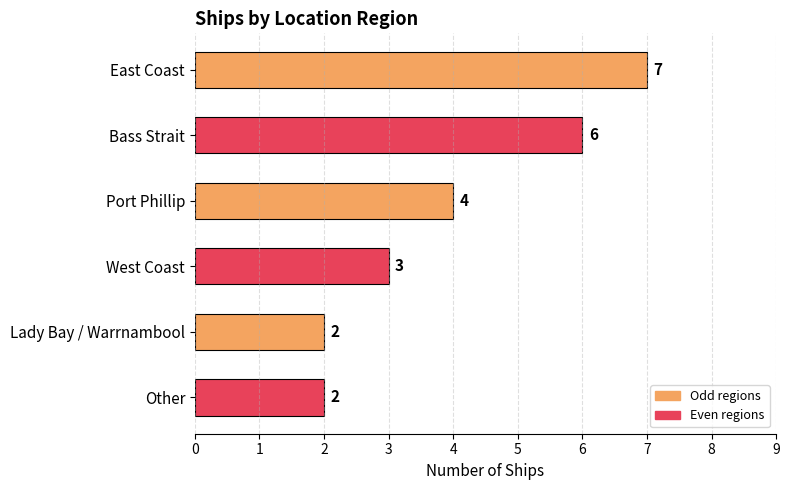

What is the ratio of the value at East Coast to the value at West Coast?

2.3